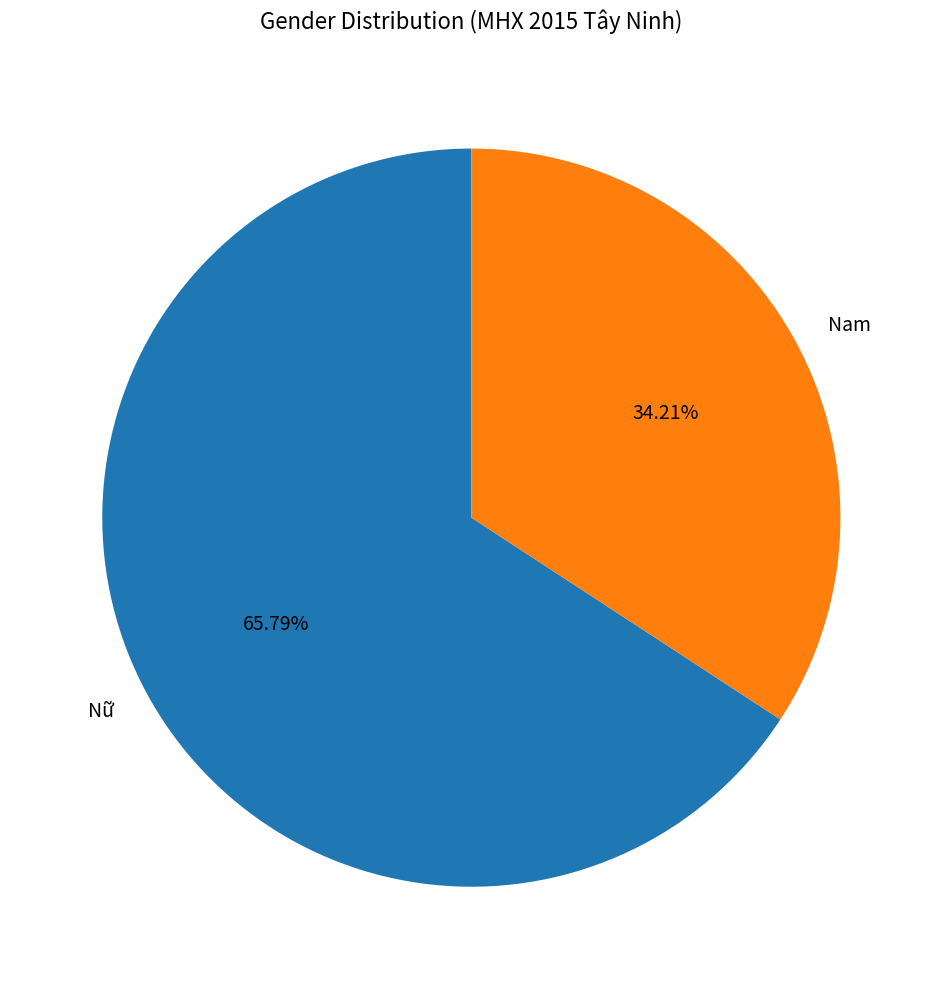

To the nearest percent, what is the average slice percentage?

50%